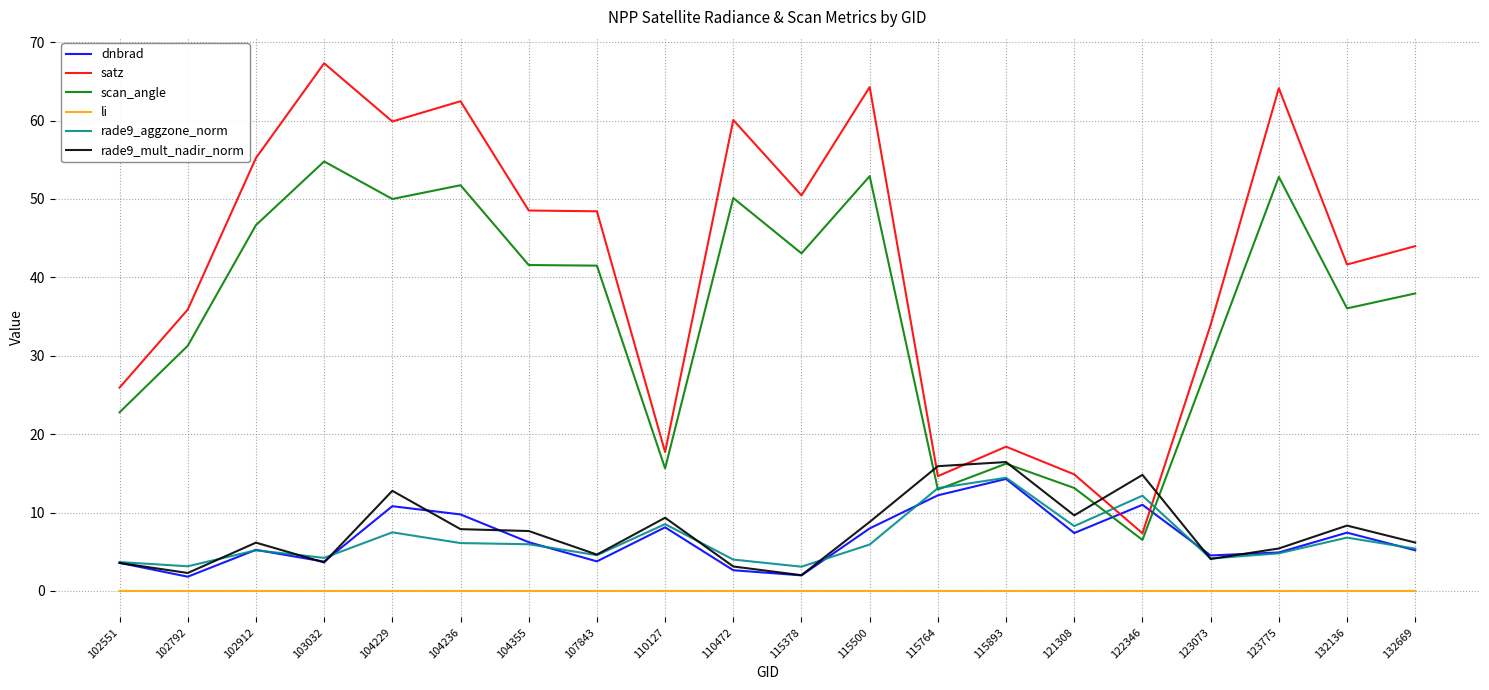

Between which two adjacent categories do scan_angle and rade9_mult_nadir_norm first intersect?

115500 and 115764